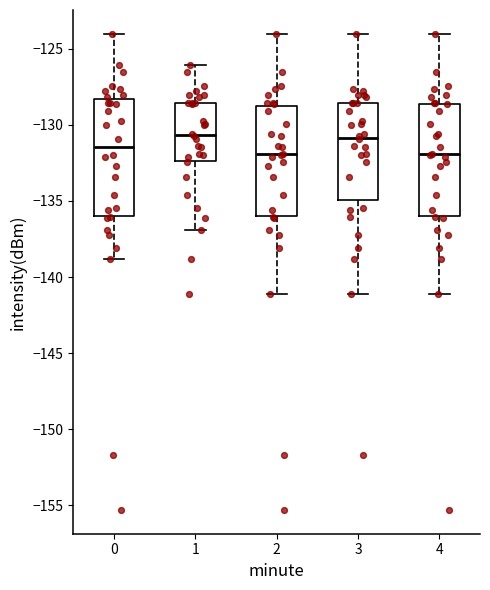

Where does the lower whisker of the box at x = 1 end on the y-axis? The values are not printed on the chart, so give them approximately, as read against the axis.

-137.0